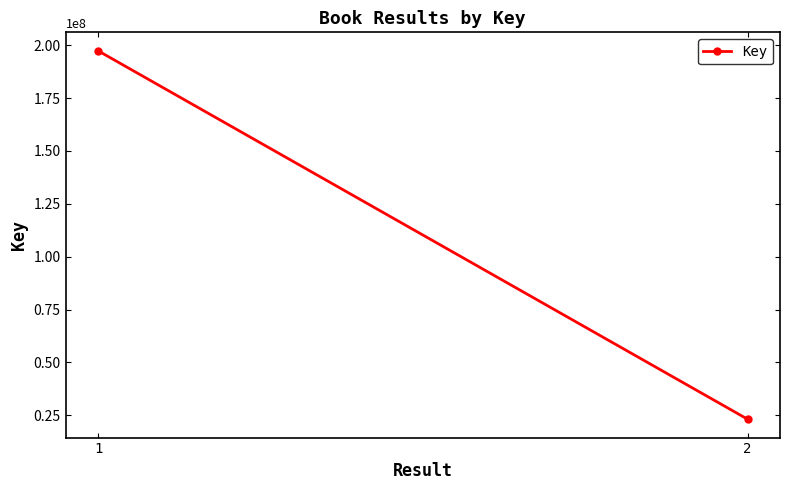

Reading left to right, transcribe all the data shown in this chart.

1=197340591	2=23195470